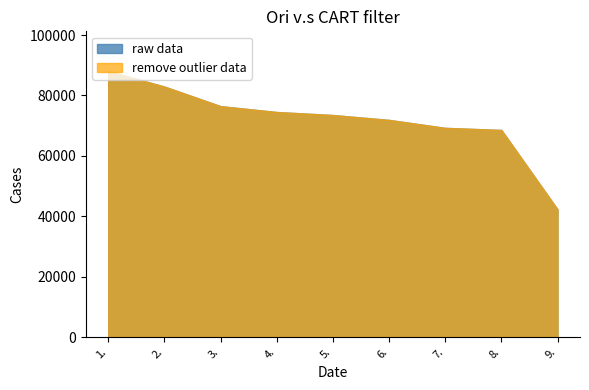

Does the chart have visible grid lines?

No